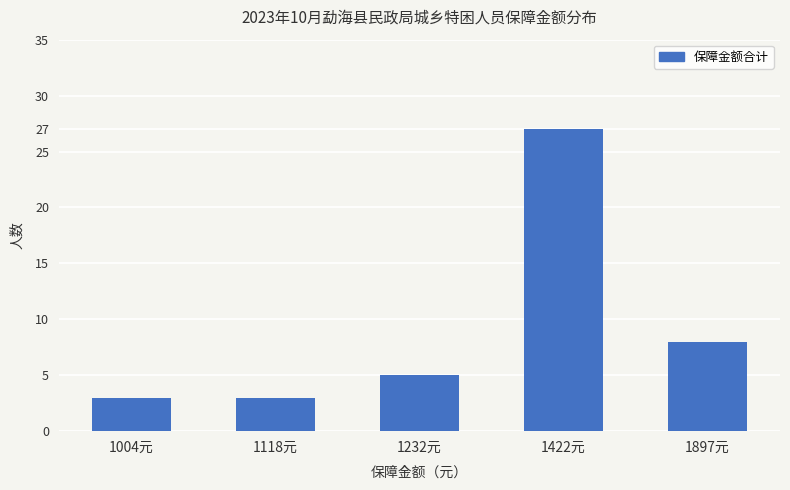

Are the bars horizontal?

No